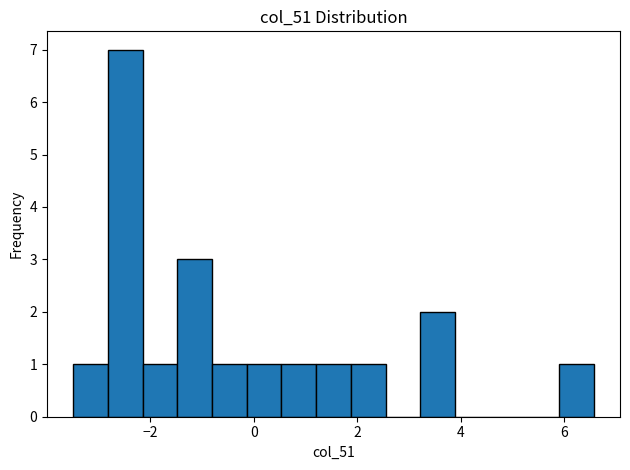

Around what value on the x-axis is the tallest bar? Give the approximate position of its centre, as read against the axis.

-2.4